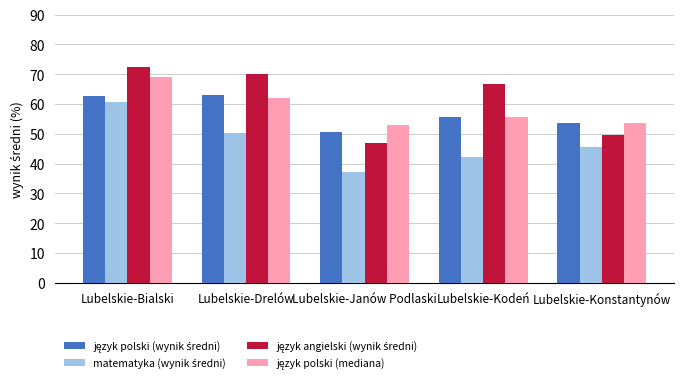

At which category is the sum across all series the highest?

Lubelskie-Bialski